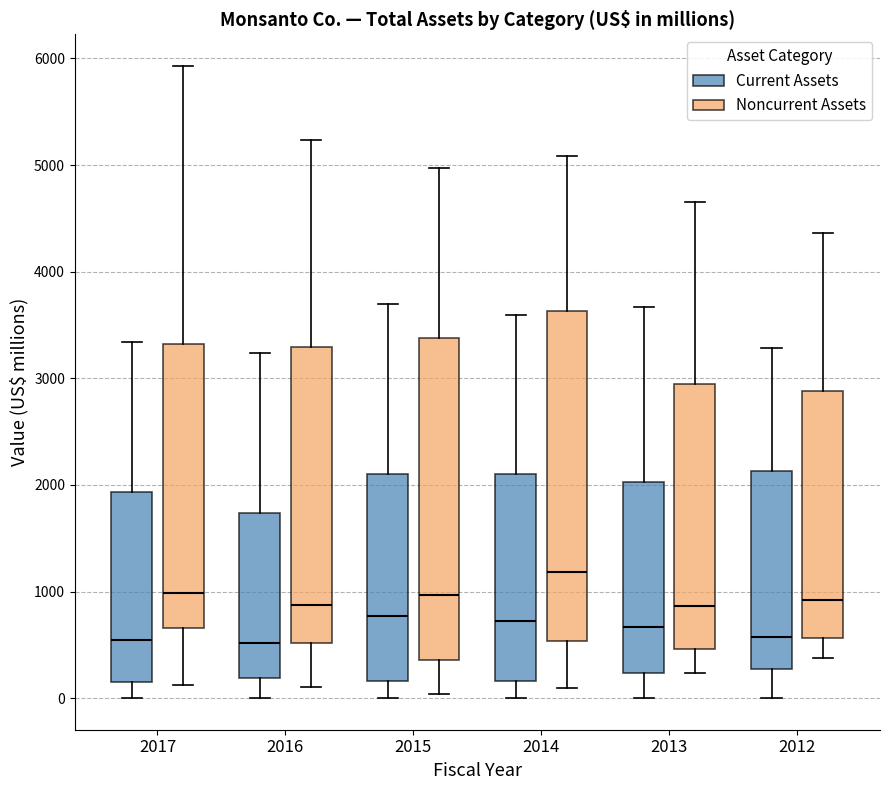

Which box has the highest median line?

2014 (Noncurrent Assets)